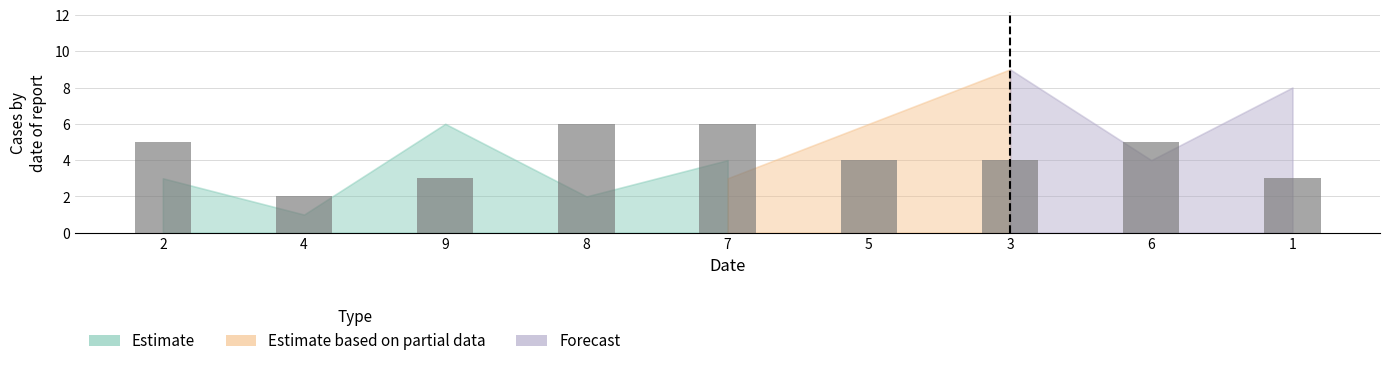

What is the difference between the values at 8 and 6?

1